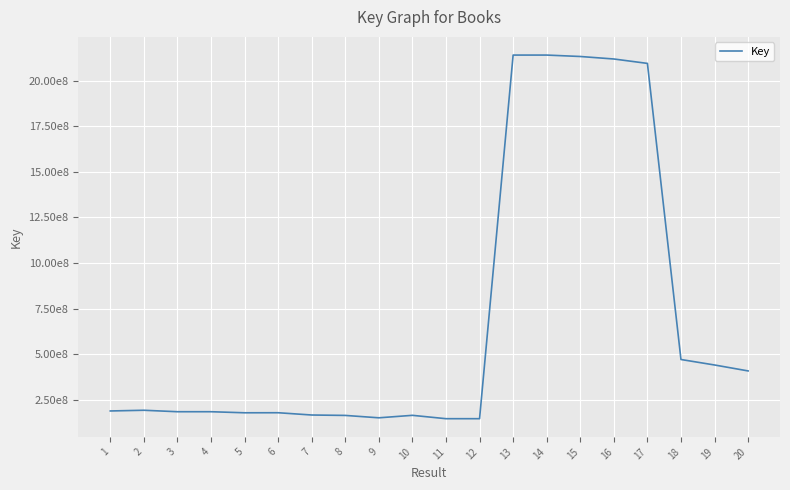

Does the chart have visible grid lines?

Yes